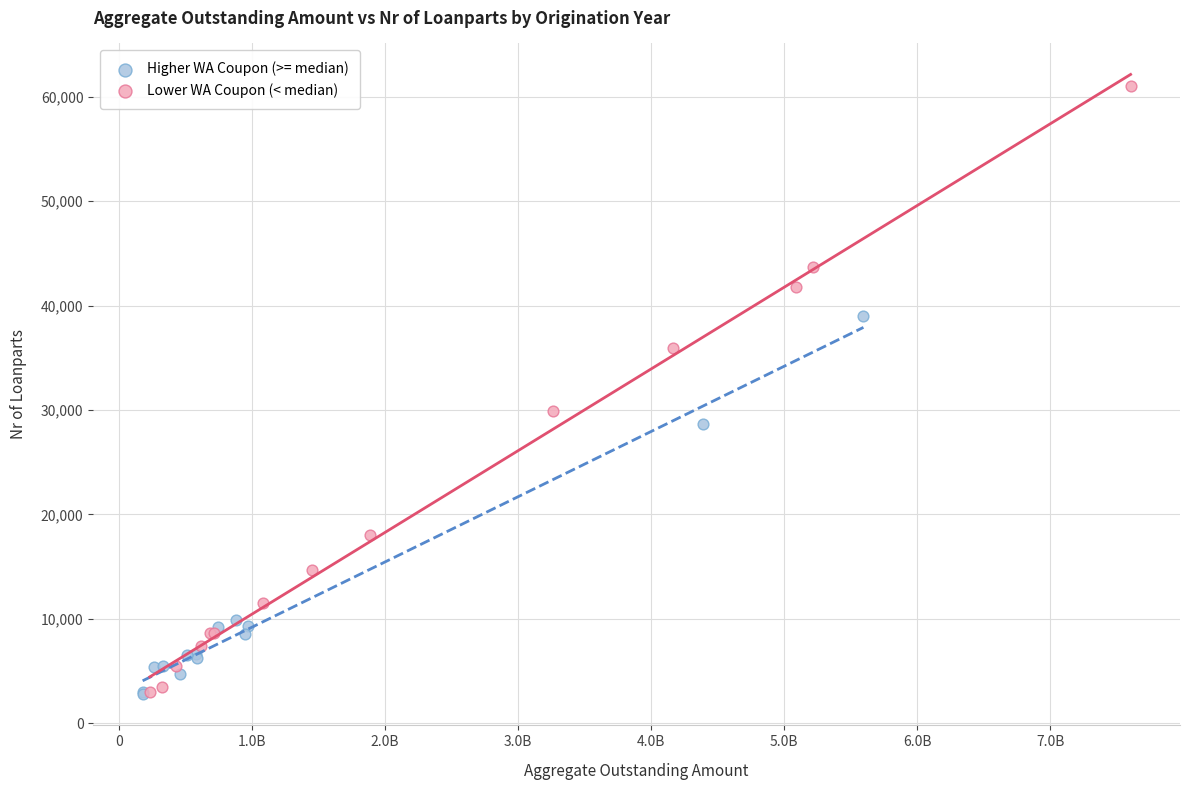

Which series has the widest spread of Y values?

Lower WA Coupon (< median)